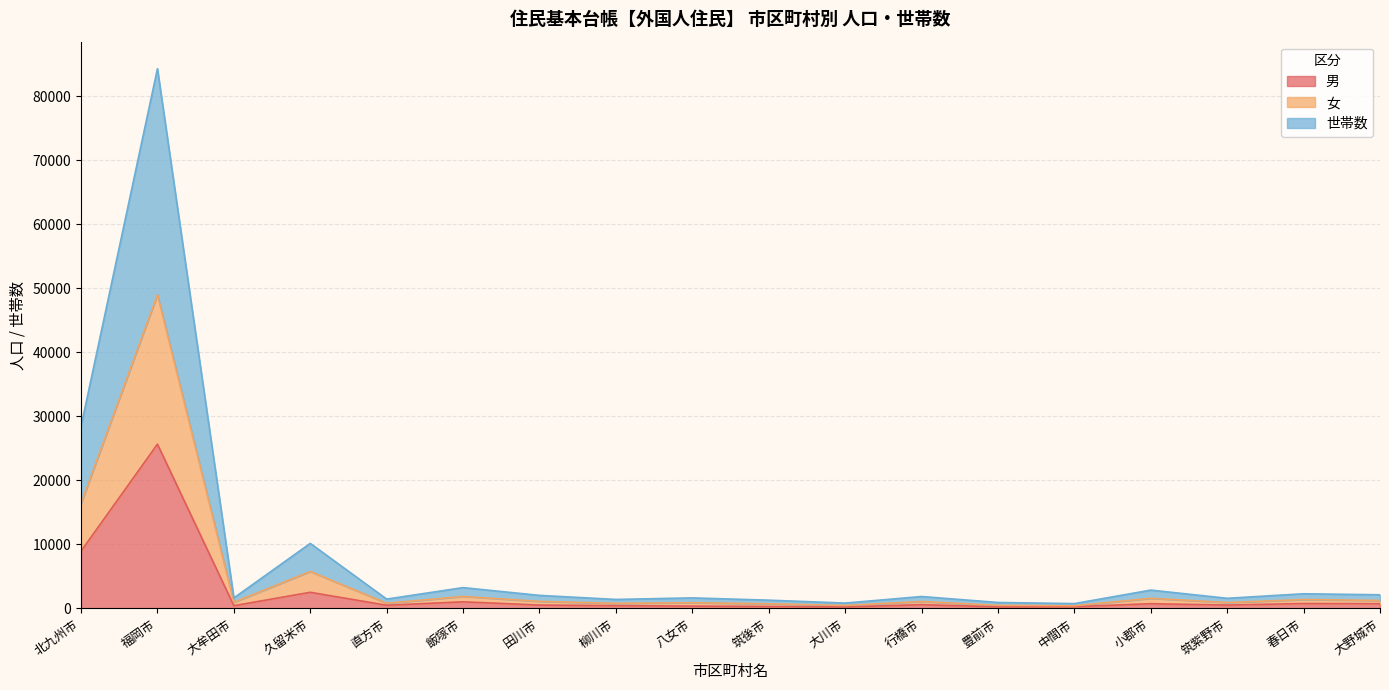

Which category has the highest value across all series?

福岡市